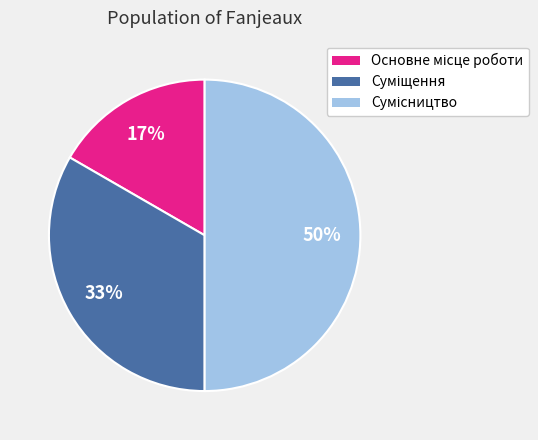

To the nearest percent, what is the average slice percentage?

33%